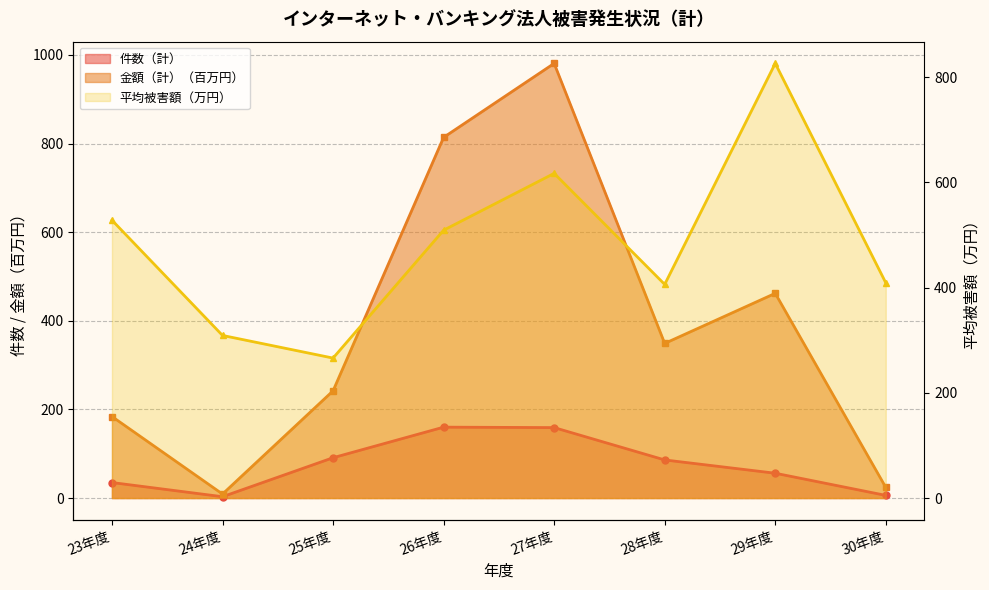

What position from the left is 29年度?

7